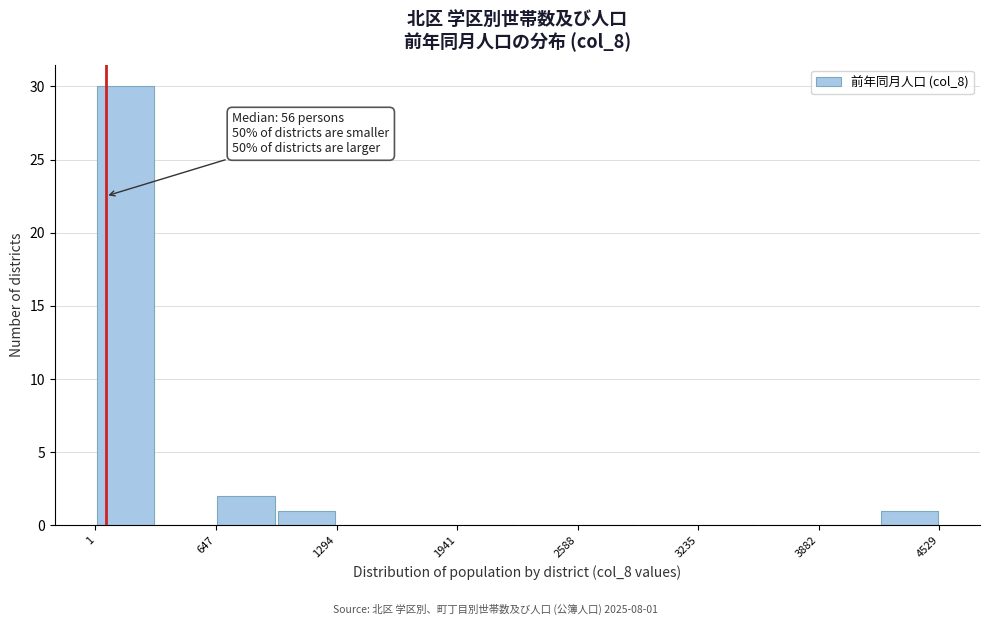

Around what value on the x-axis is the tallest bar? Give the approximate position of its centre, as read against the axis.

200